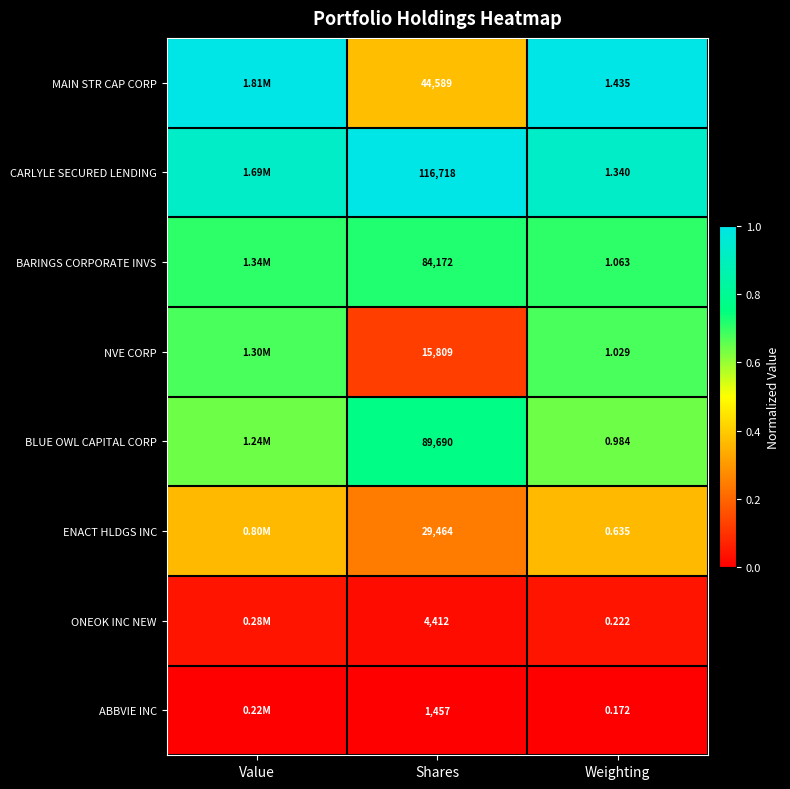

At Weighting, list the series in order from smallest to largest.

ABBVIE INC, ONEOK INC NEW, ENACT HLDGS INC, BLUE OWL CAPITAL CORP, NVE CORP, BARINGS CORPORATE INVS, CARLYLE SECURED LENDING, MAIN STR CAP CORP